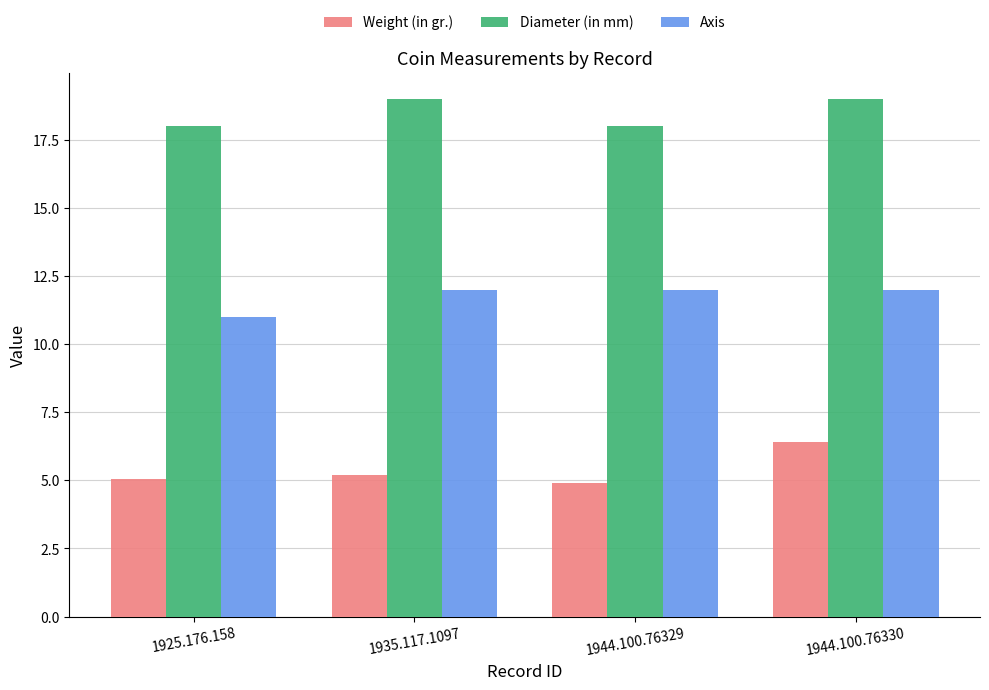

Rank the series by their average value, from highest to lowest.

Diameter (in mm), Axis, Weight (in gr.)